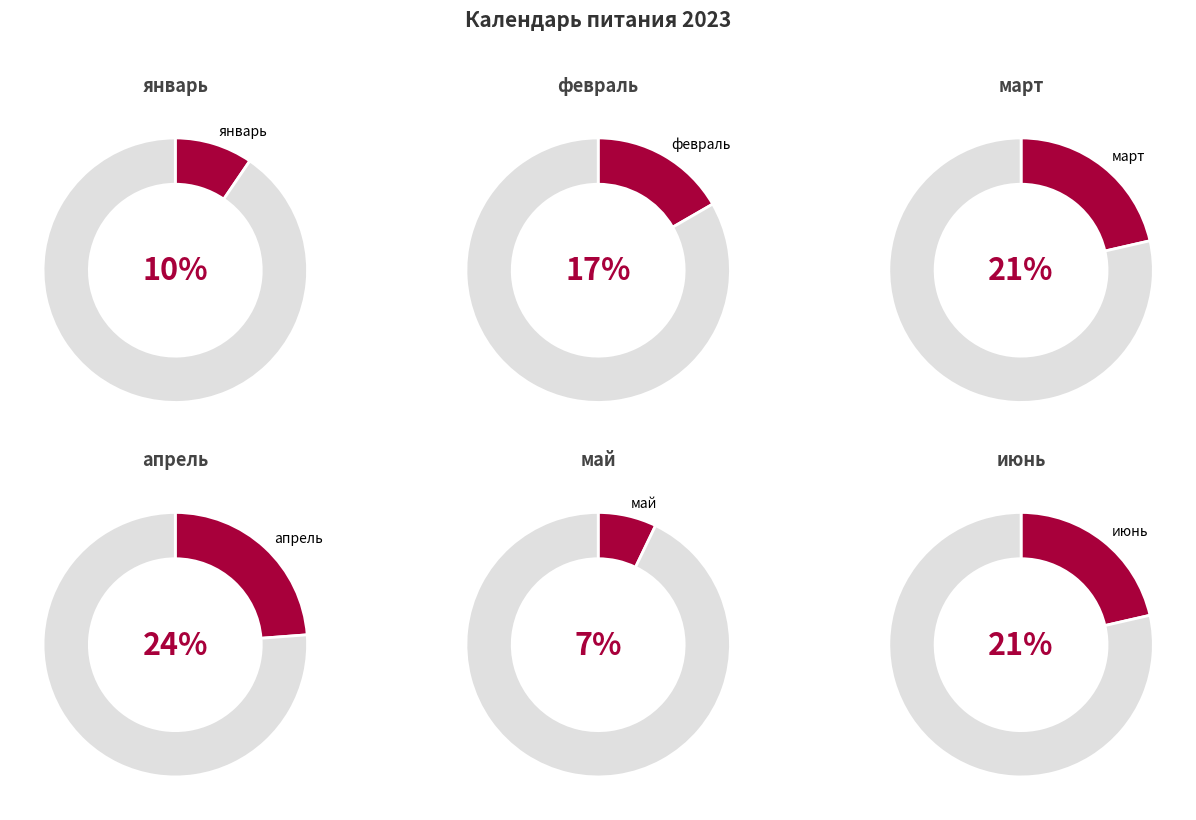

Between июнь and январь, which is larger?

июнь